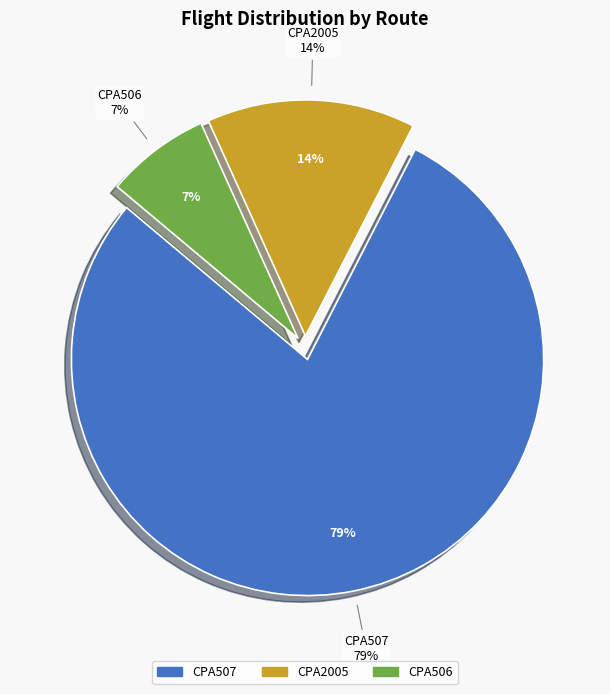

Is CPA507 the majority of the pie?

Yes